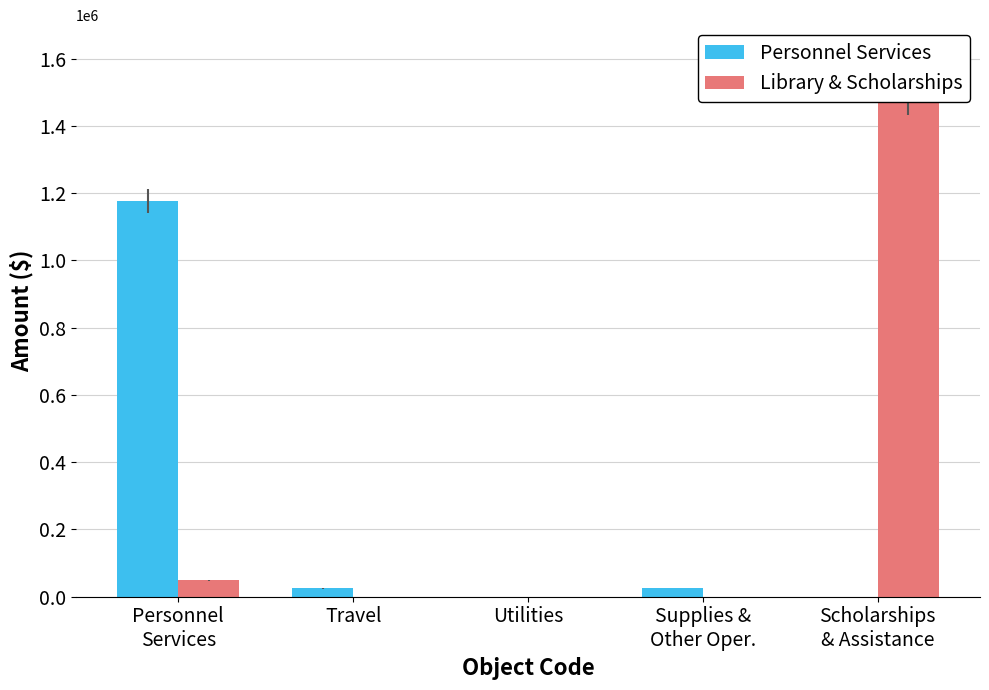

What are all the series names shown in the legend?

Personnel Services, Library & Scholarships